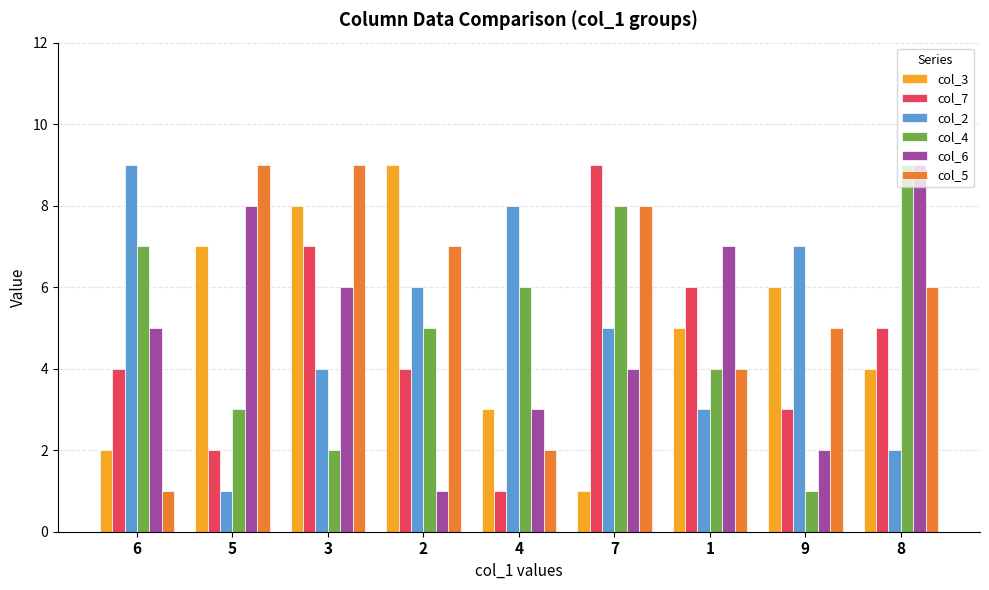

How many values in the col_2 series are below 5?

4